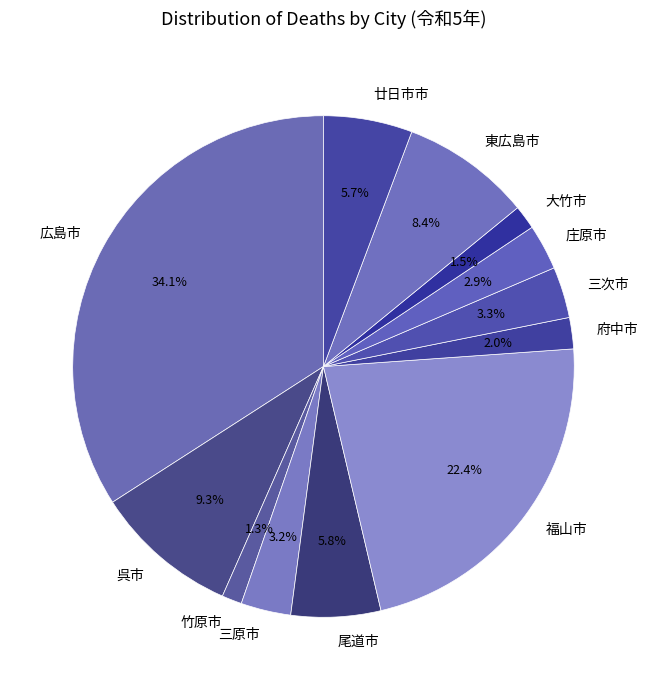

To the nearest percent, what is the difference between the 福山市 and 府中市 slice percentages?

20%